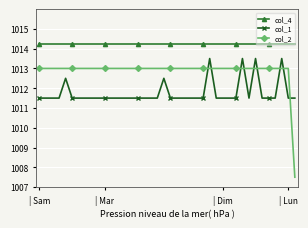

Which series has the largest range (max minus min)?

col_2